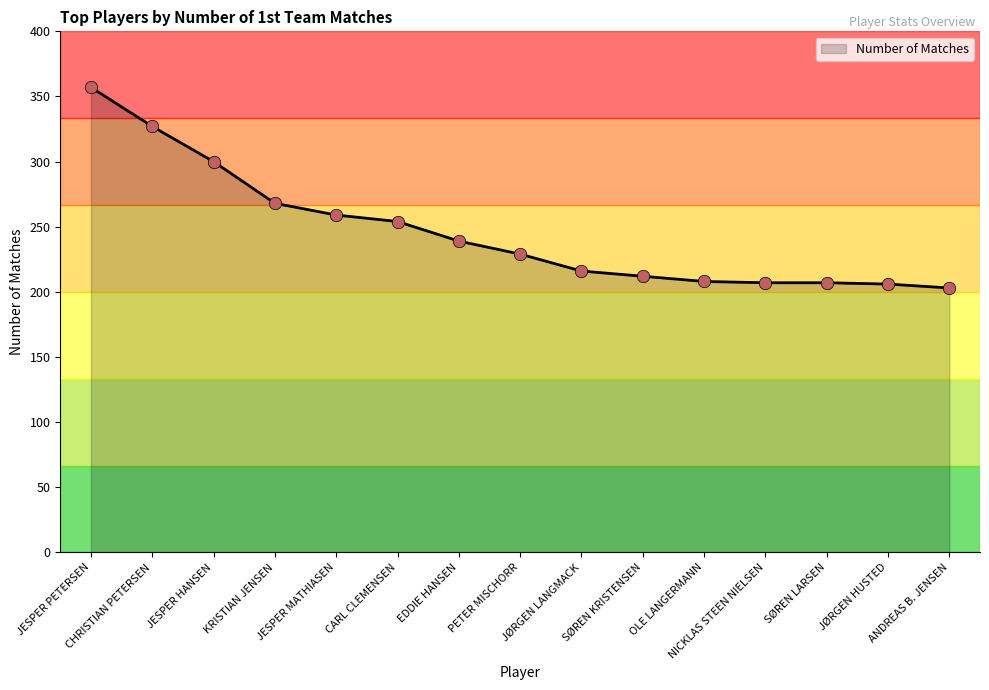

Between CARL CLEMENSEN and NICKLAS STEEN NIELSEN, which is larger?

CARL CLEMENSEN